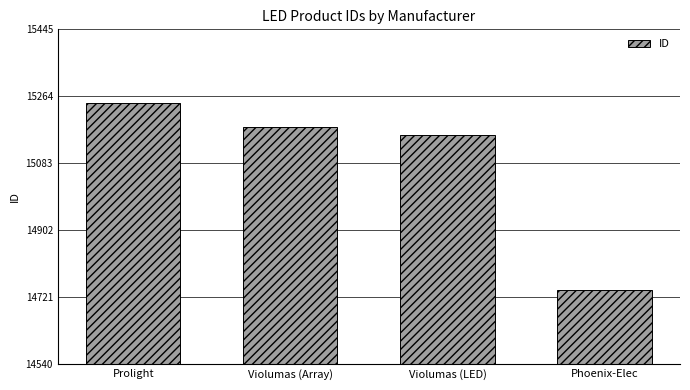

What is the label of the 4th bar from the right?

Prolight